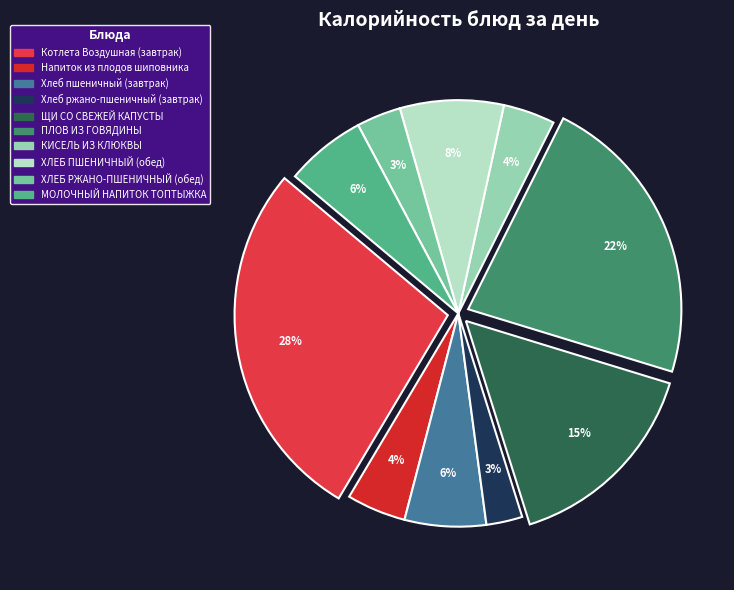

What is the change in value from ПЛОВ ИЗ ГОВЯДИНЫ to ХЛЕБ ПШЕНИЧНЫЙ (обед)?

-207